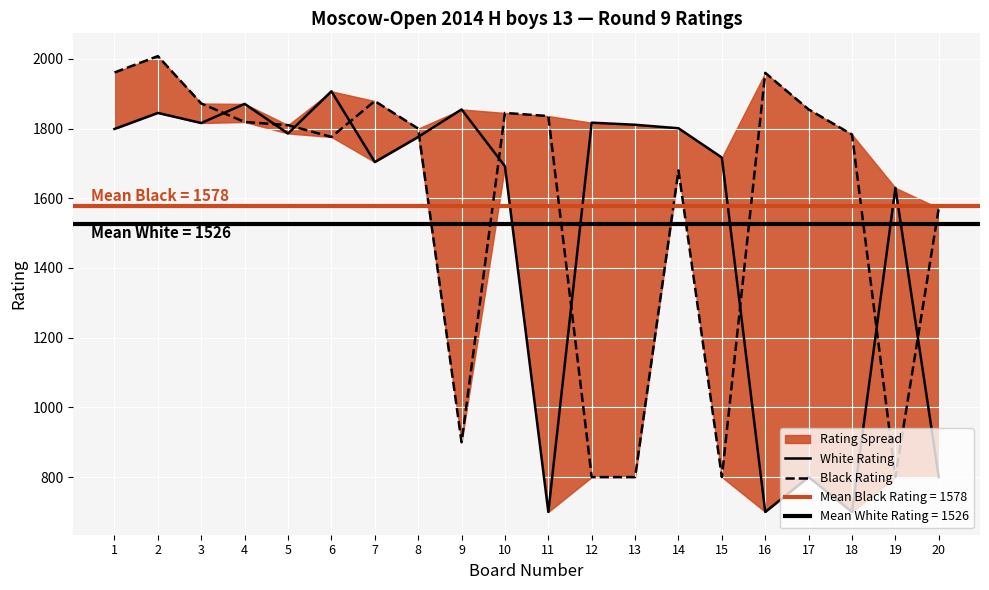

What is the total value across all series at 7?

3583